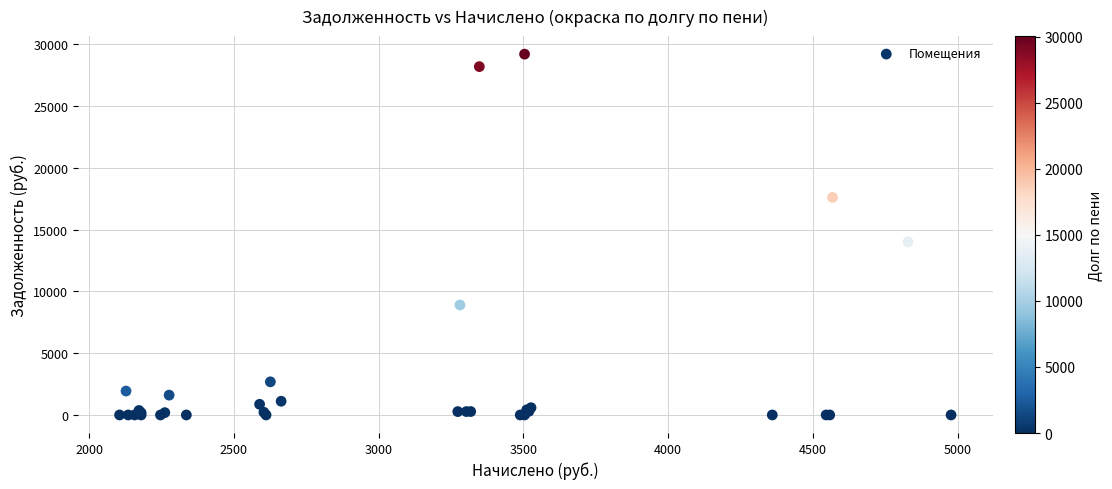

What Y value in the scatter plot is closest to 14592?

13997.6